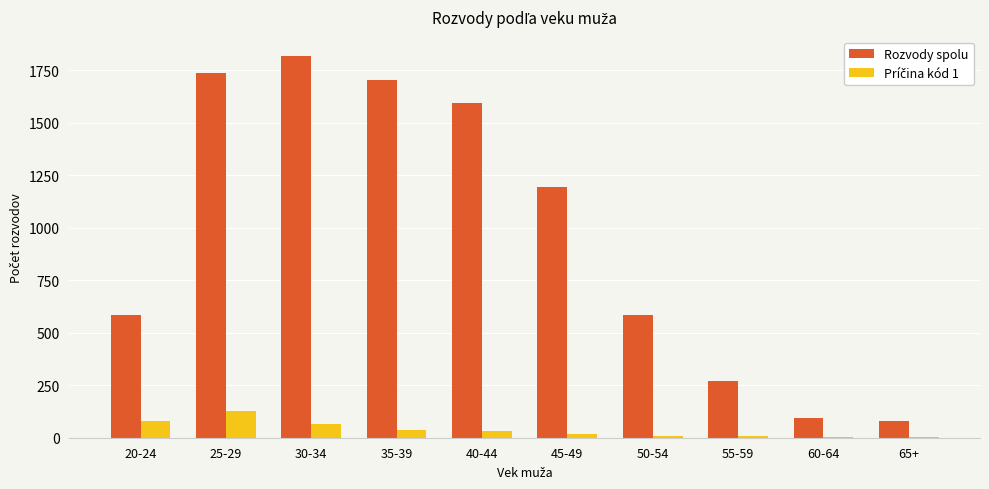

The Rozvody spolu series shows 337 at 45-49. True or false?

False